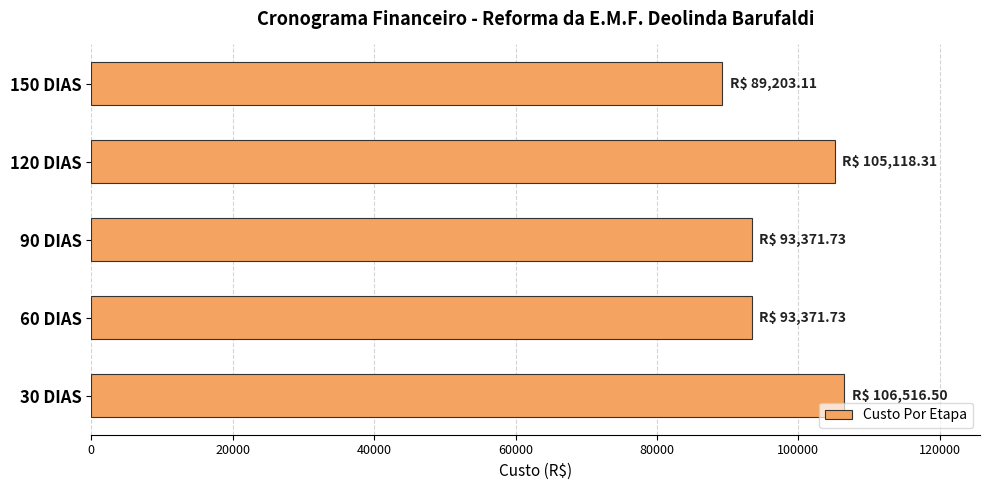

Which label corresponds to the smallest value in the chart?

150 DIAS